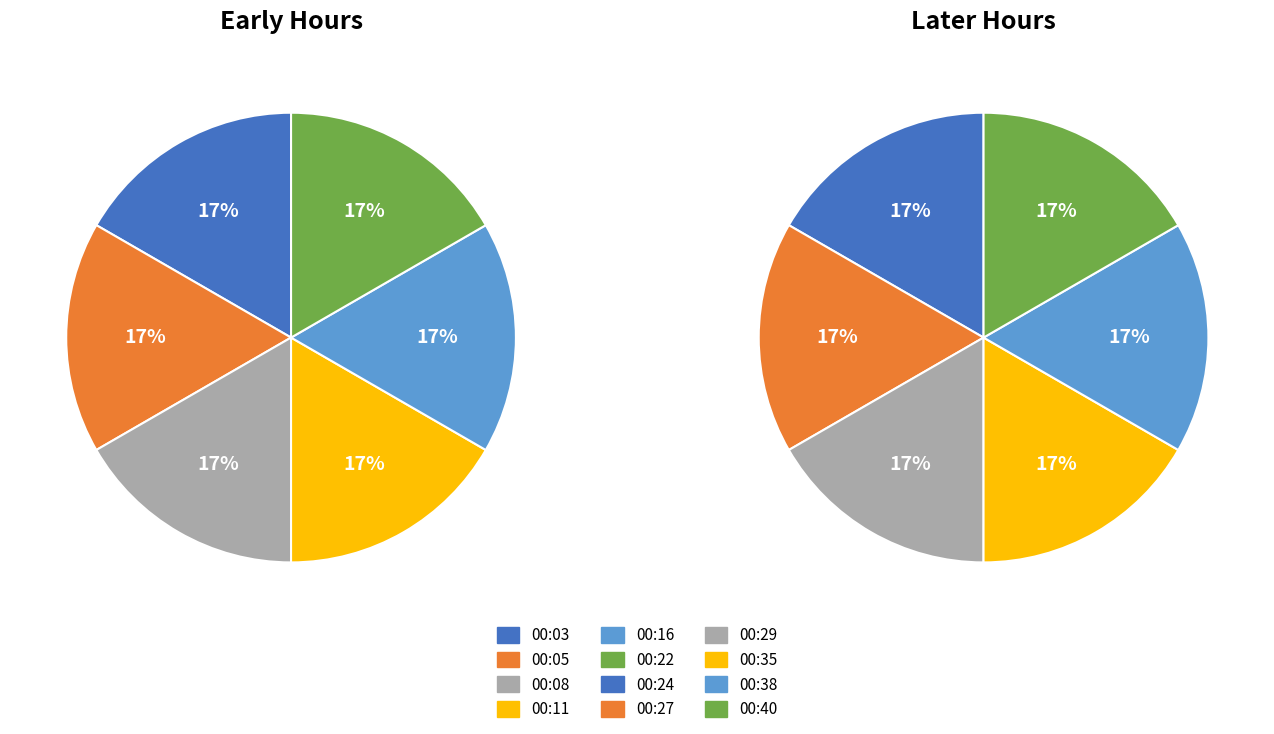

Does 00:35 account for over 50% of the chart?

No